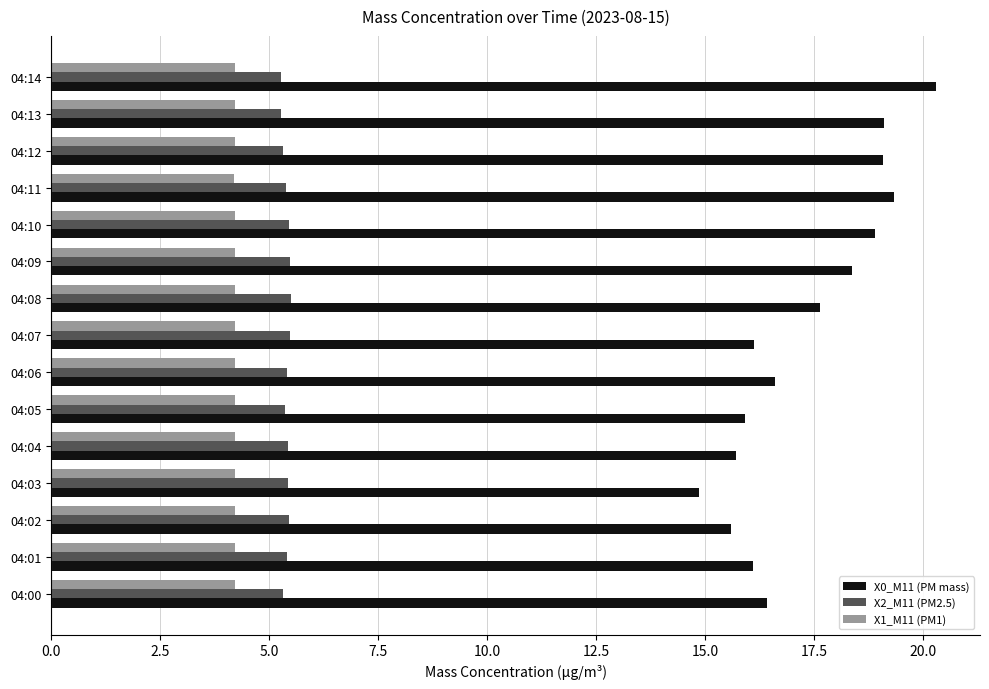

Rank the series at 04:04 from lowest to highest value.

X1_M11 (PM1), X2_M11 (PM2.5), X0_M11 (PM mass)